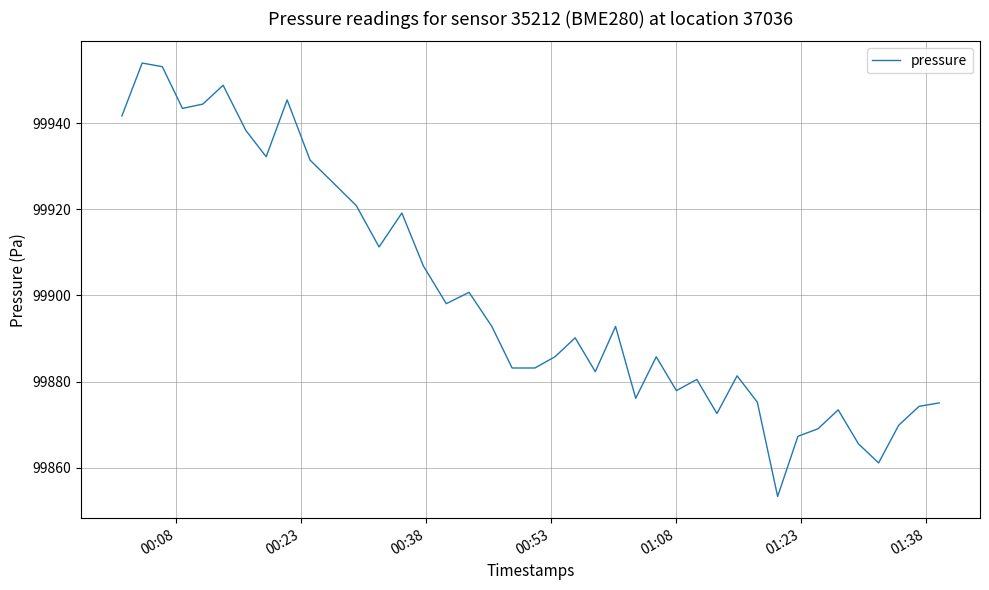

What is the difference between the maximum and minimum values?

100.6